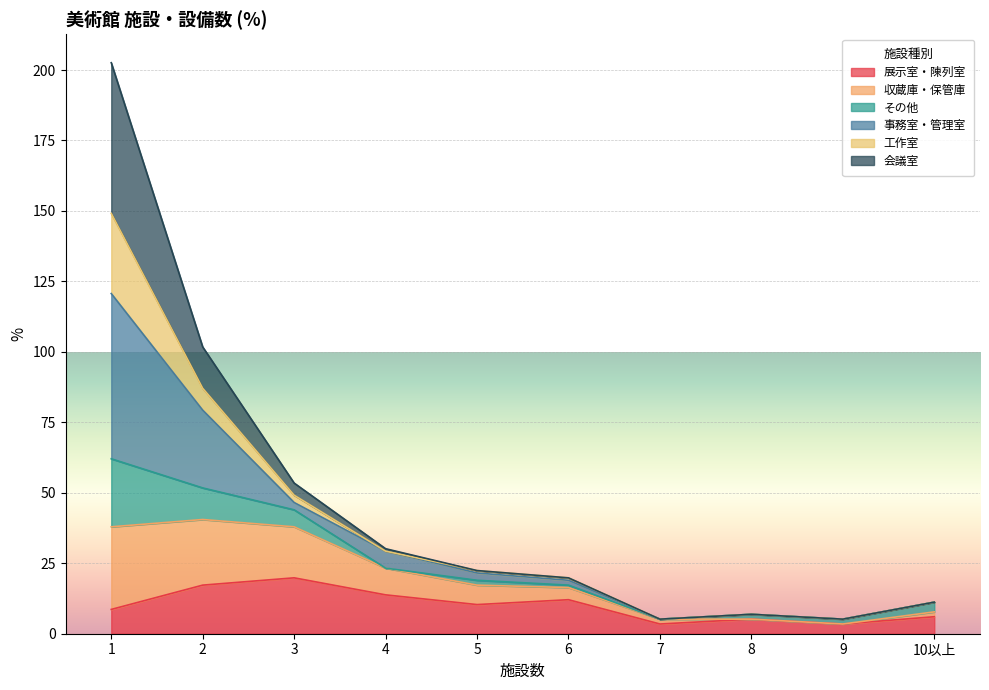

What is the highest value of the 展示室・陳列室 series?

19.8